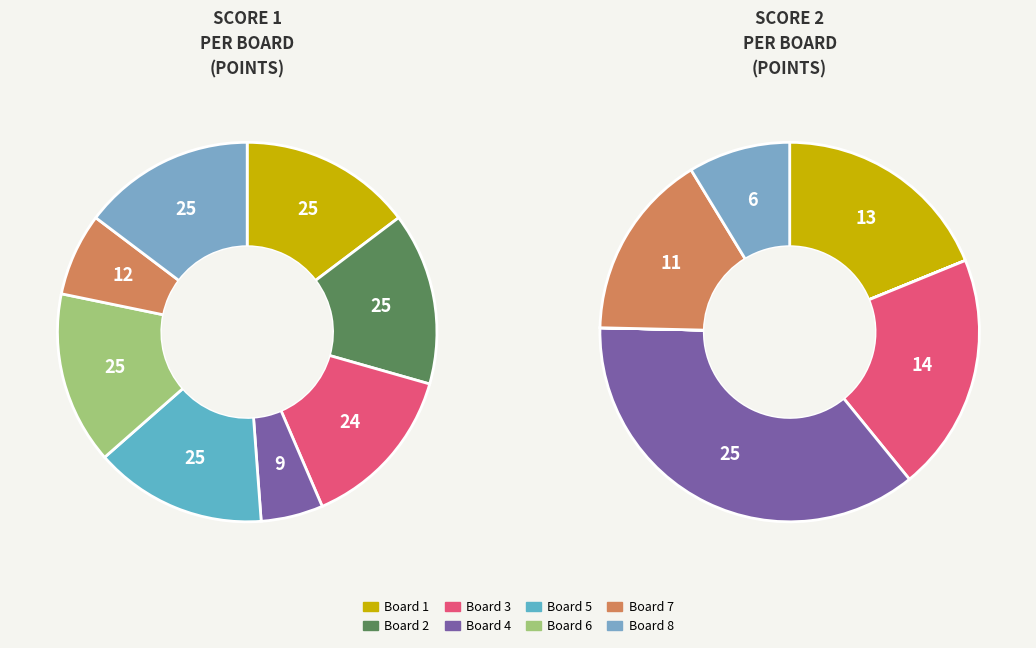

Which series has the largest range (max minus min)?

Score 2